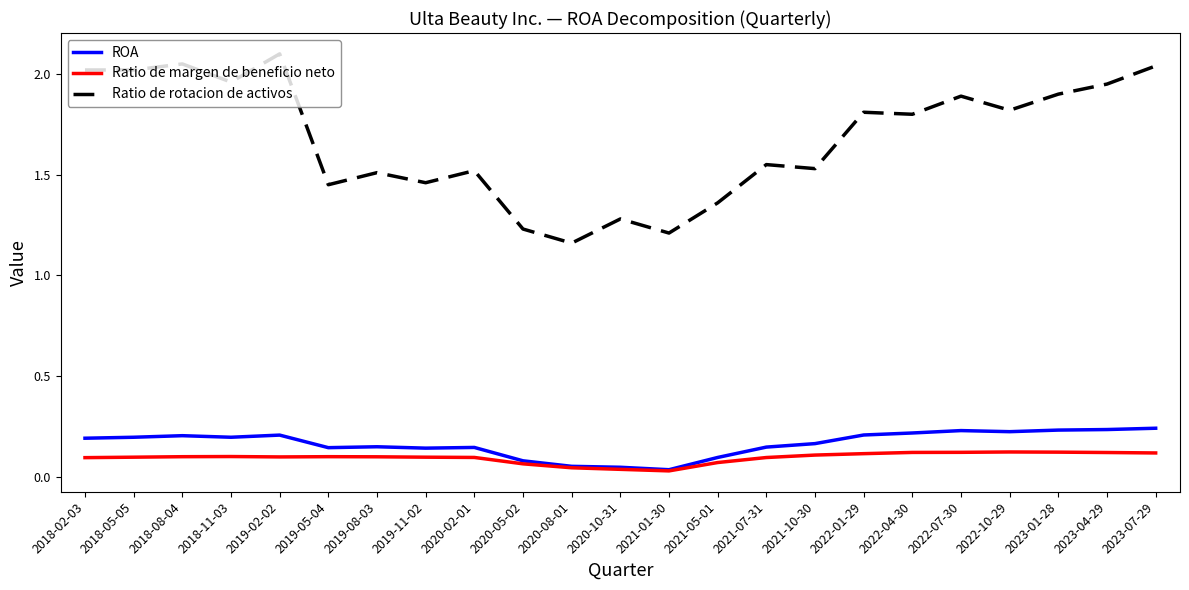

How many series are shown in this chart?

3